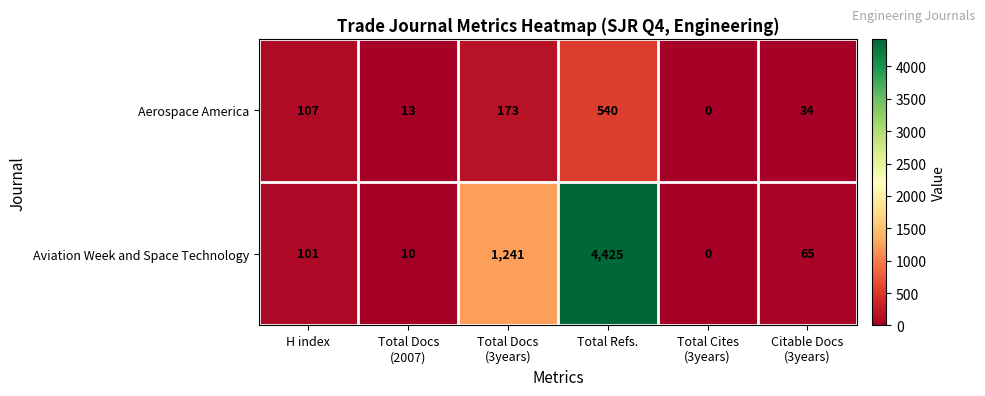

Reading left to right, transcribe all the data shown in this chart.

Aerospace America: 107	13	173	540	0	34
Aviation Week and Space Technology: 101	10	1241	4425	0	65